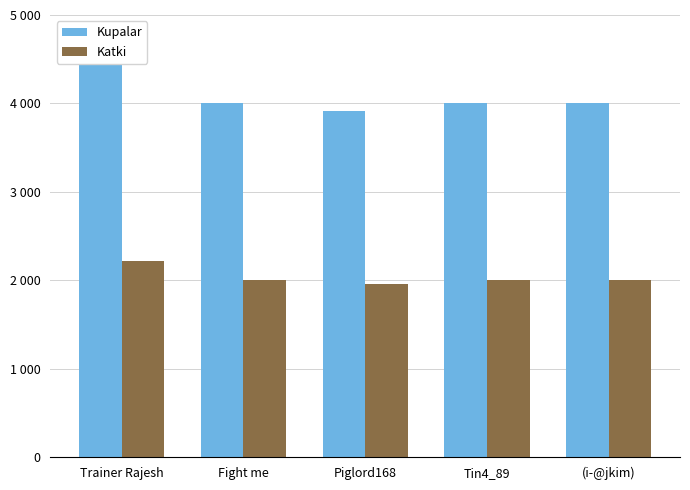

What is the approximate value of Katki at Trainer Rajesh?

2221